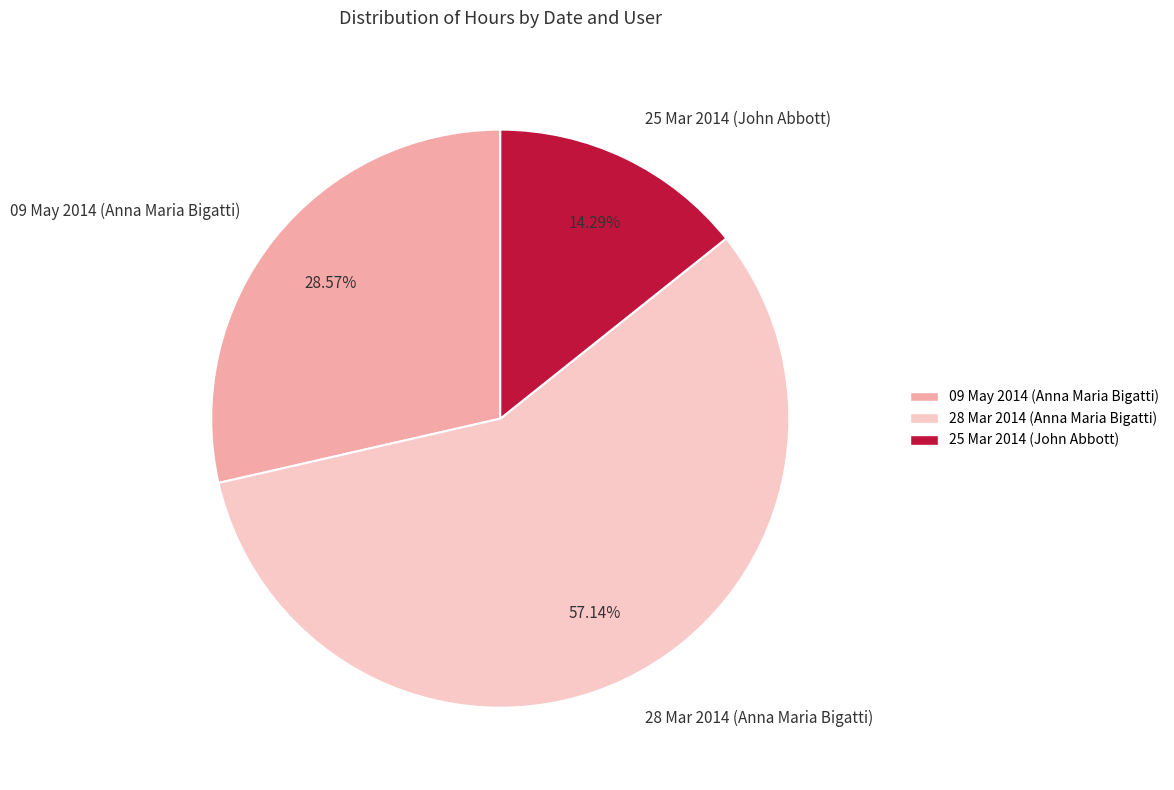

Count the number of slices in the pie.

3